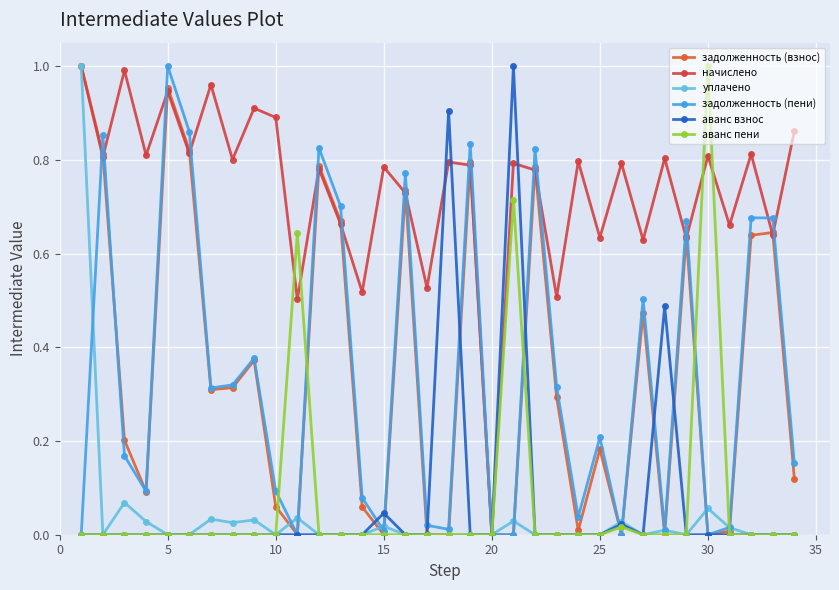

How many series are shown in this chart?

6